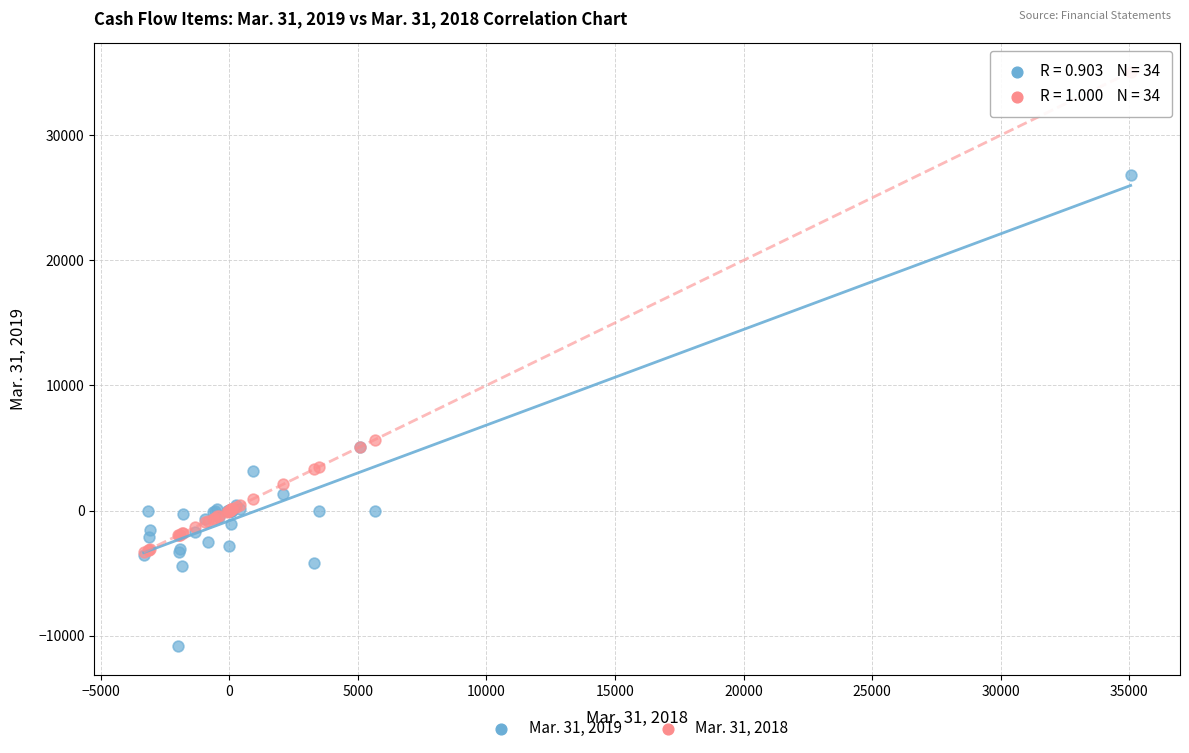

Which series has the widest spread of Y values?

Mar. 31, 2018